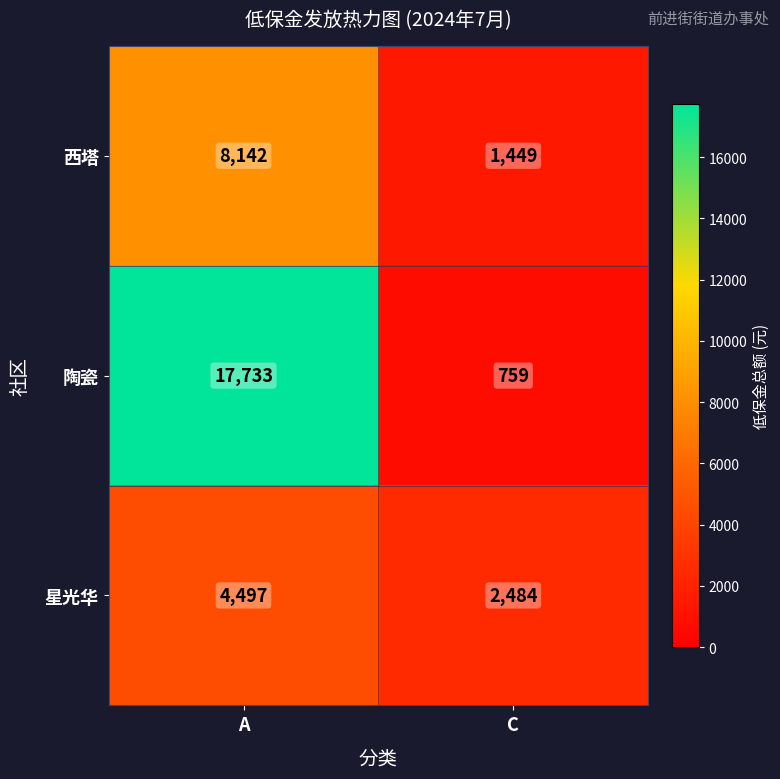

What is the difference between the highest and lowest values at C?

1725